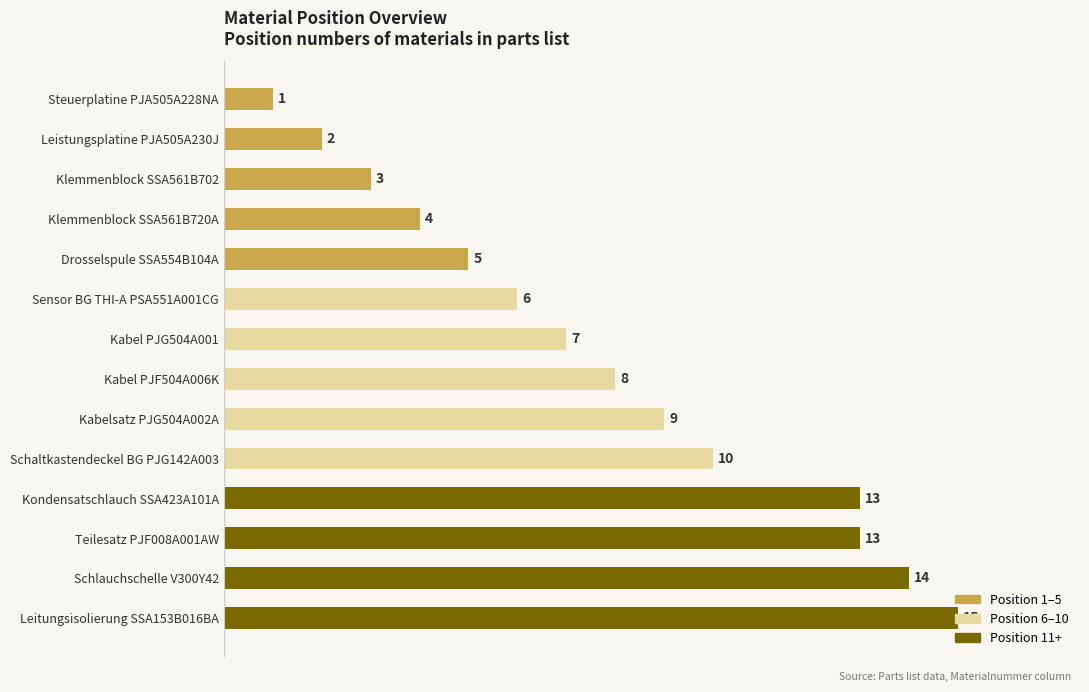

What is the average value?

8